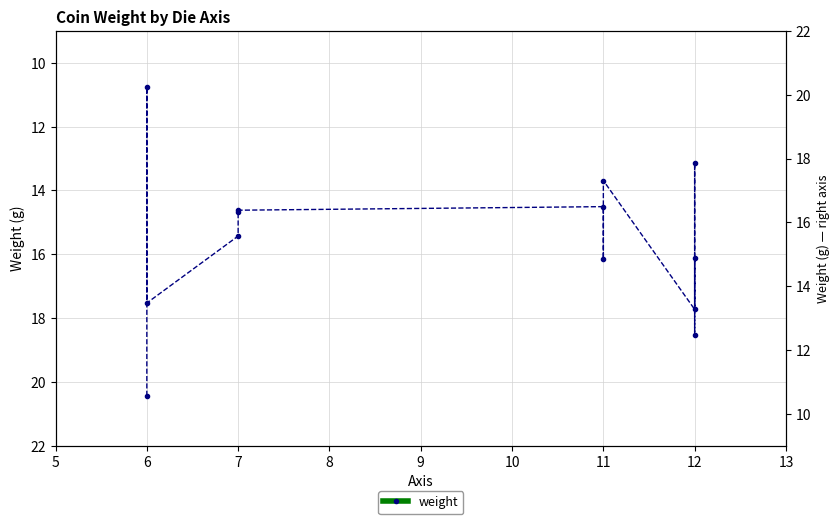

How many points are lower than both their immediate neighbors (excluding endpoints)?

4